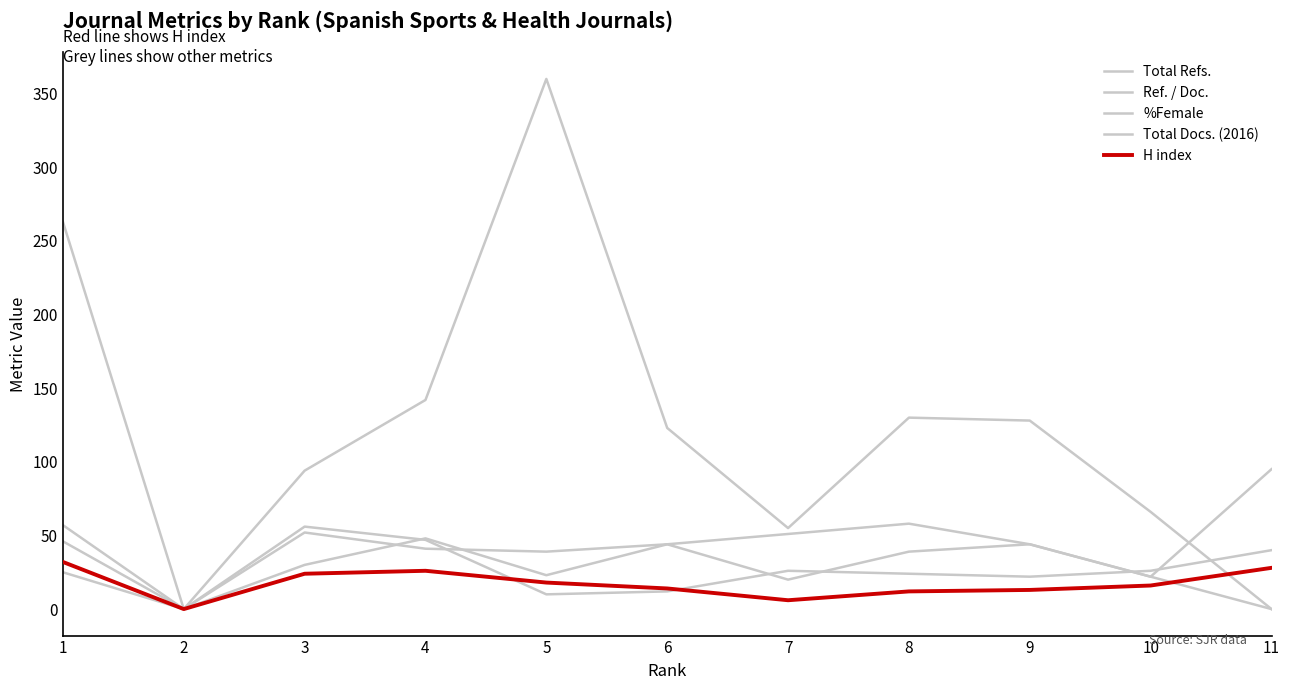

Is this an area chart (filled region under the line)?

No